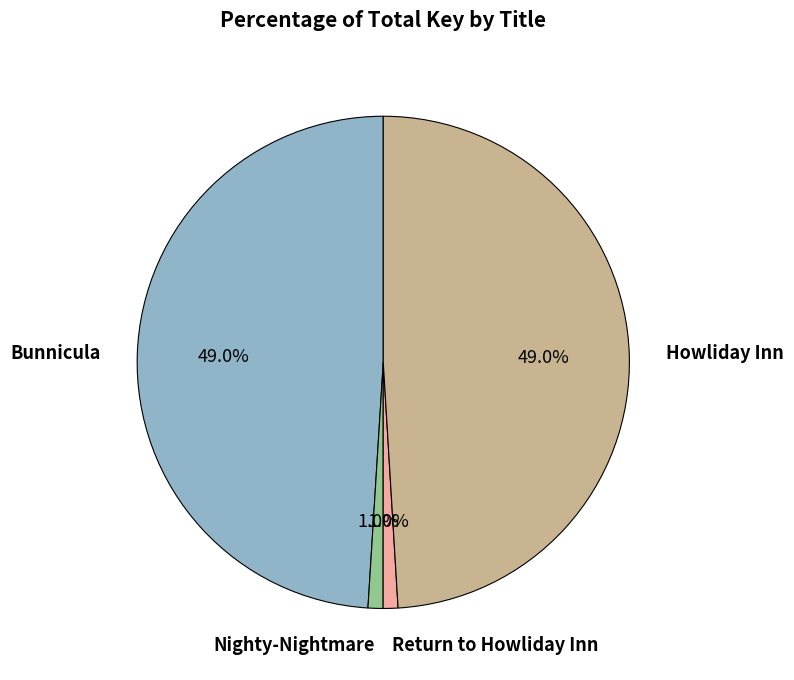

Is there any slice that represents more than half of the pie?

No